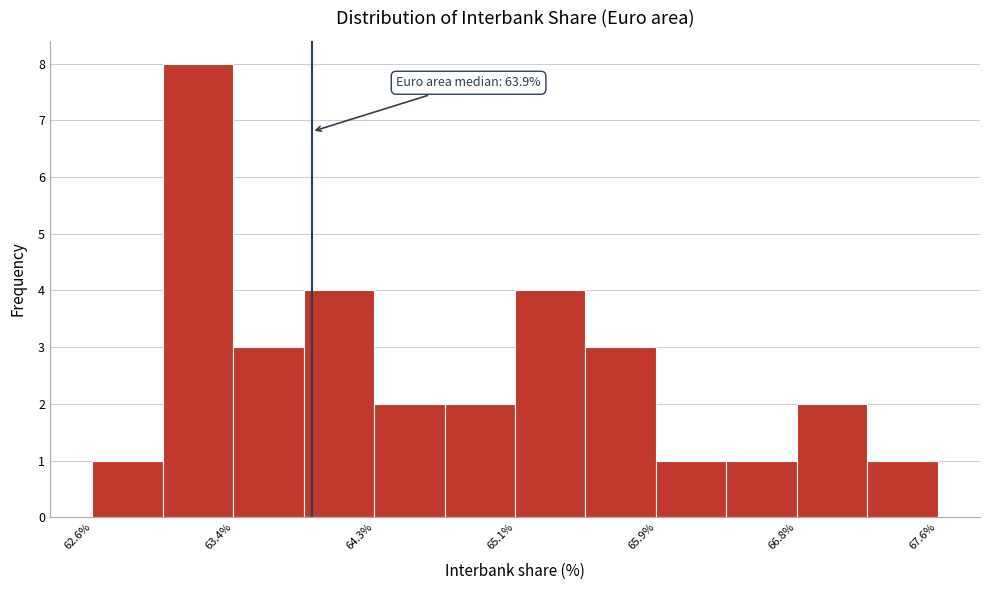

Over which range of the x-axis is the bar tallest?

63.0 to 63.4